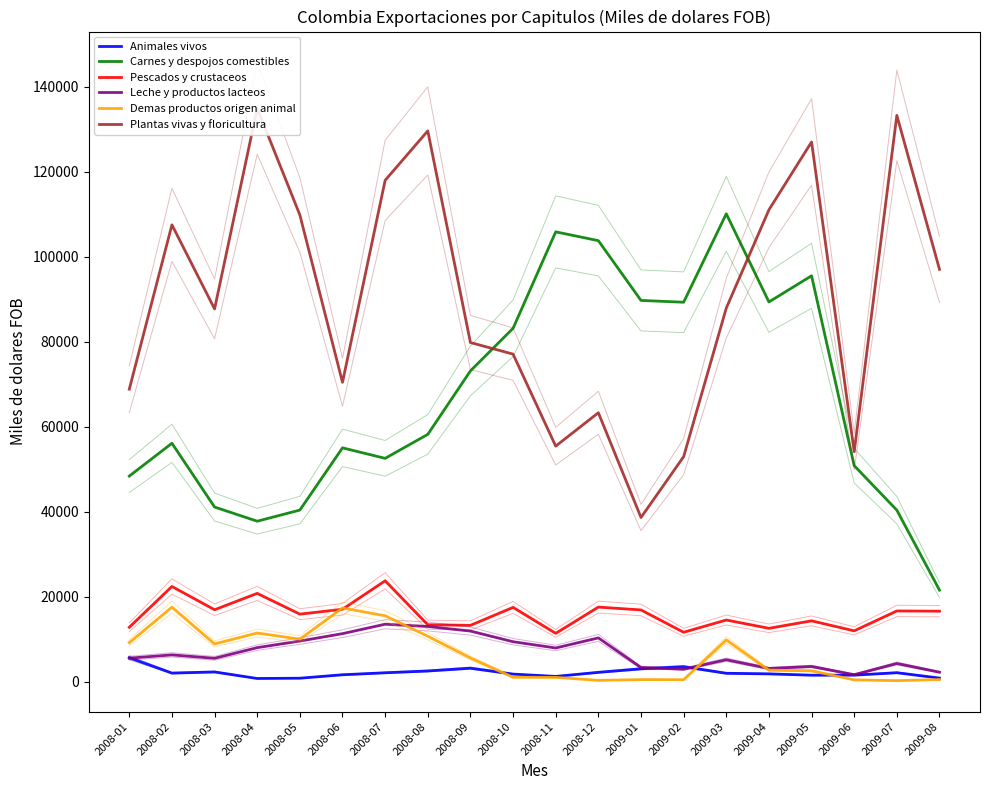

Which series has the largest range (max minus min)?

Plantas vivas y floricultura